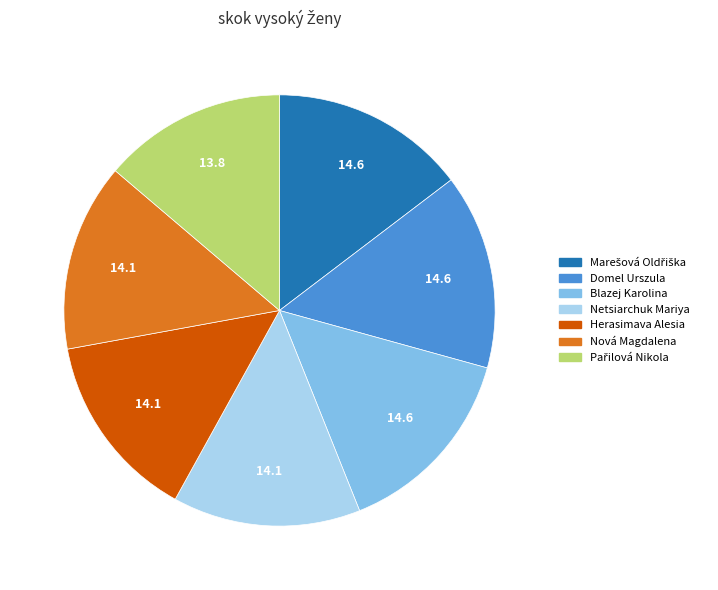

True or false: Netsiarchuk Mariya accounts for 14% of the total.

True